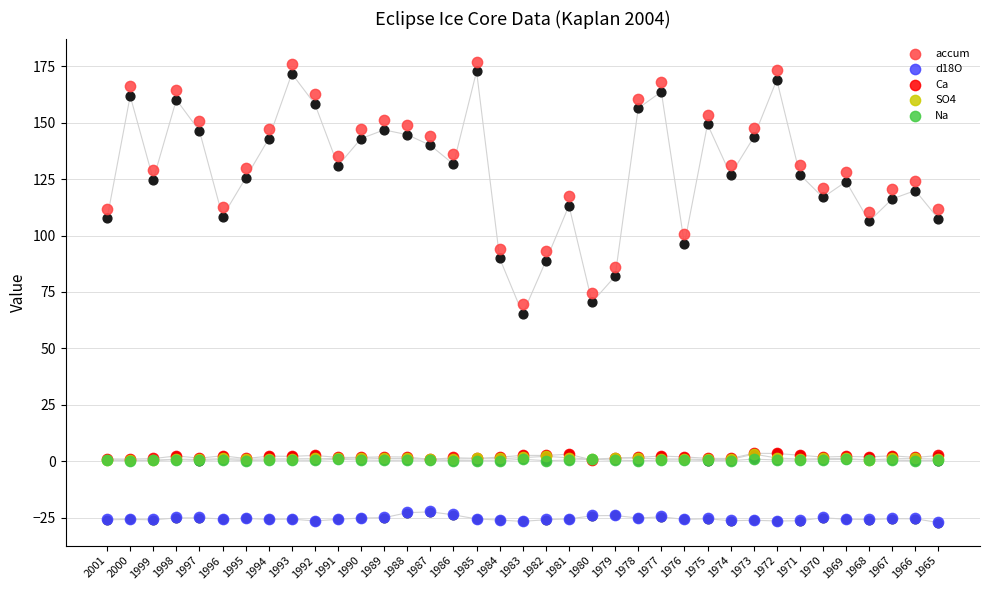

Which series has the largest total across all categories?

accum